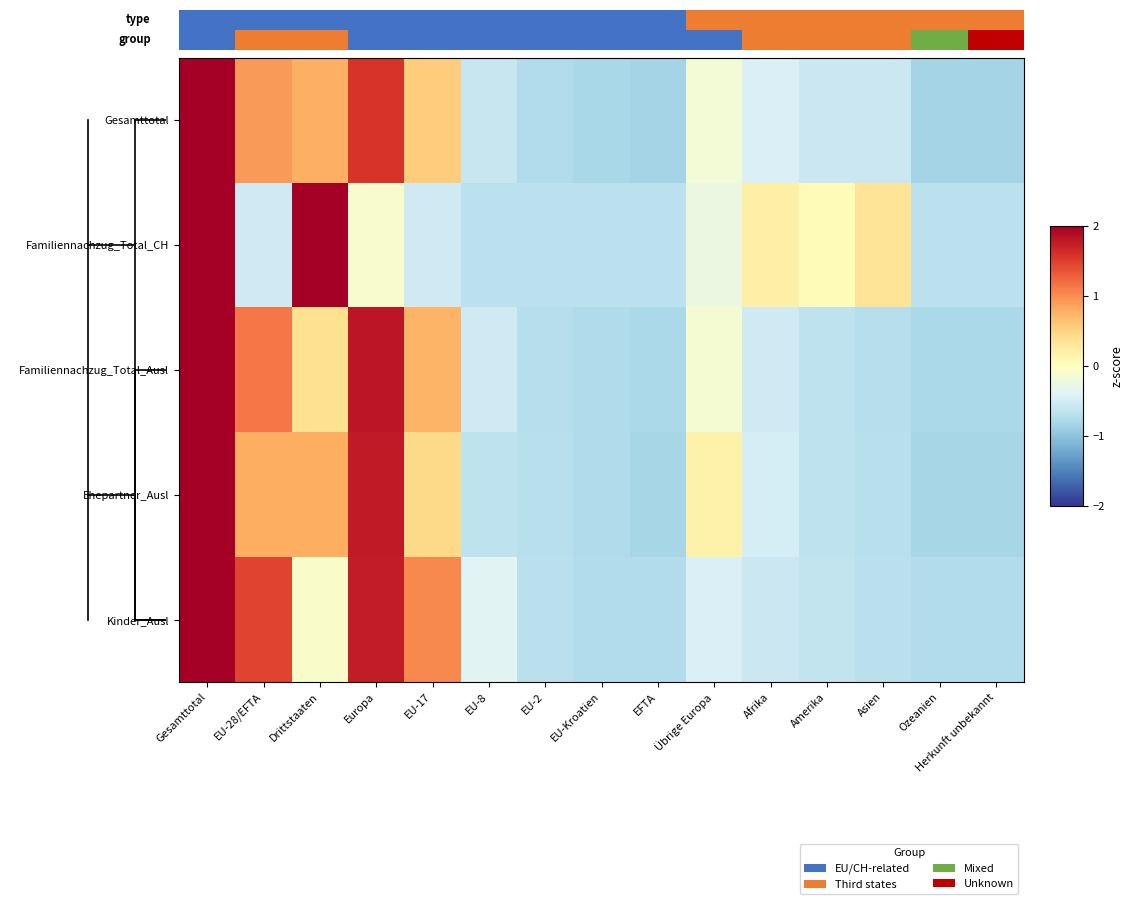

What is the greatest value displayed?

2.5